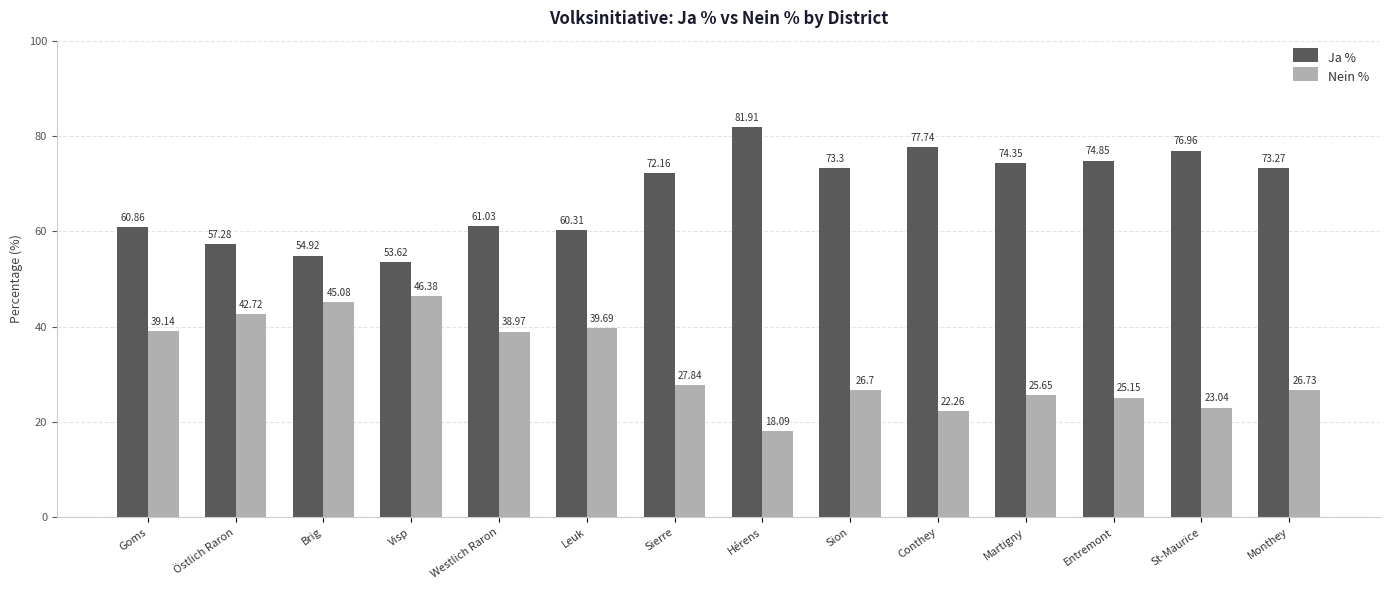

How many series are shown in this chart?

2